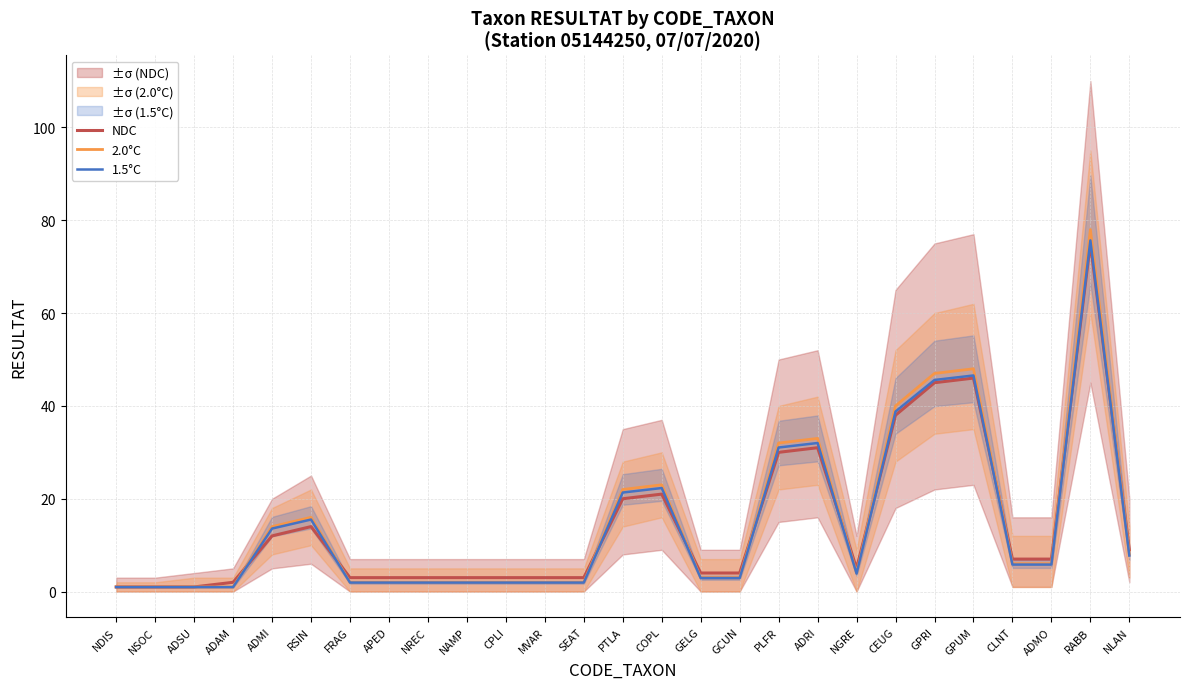

What is the label of the 17th point from the left?

GCUN